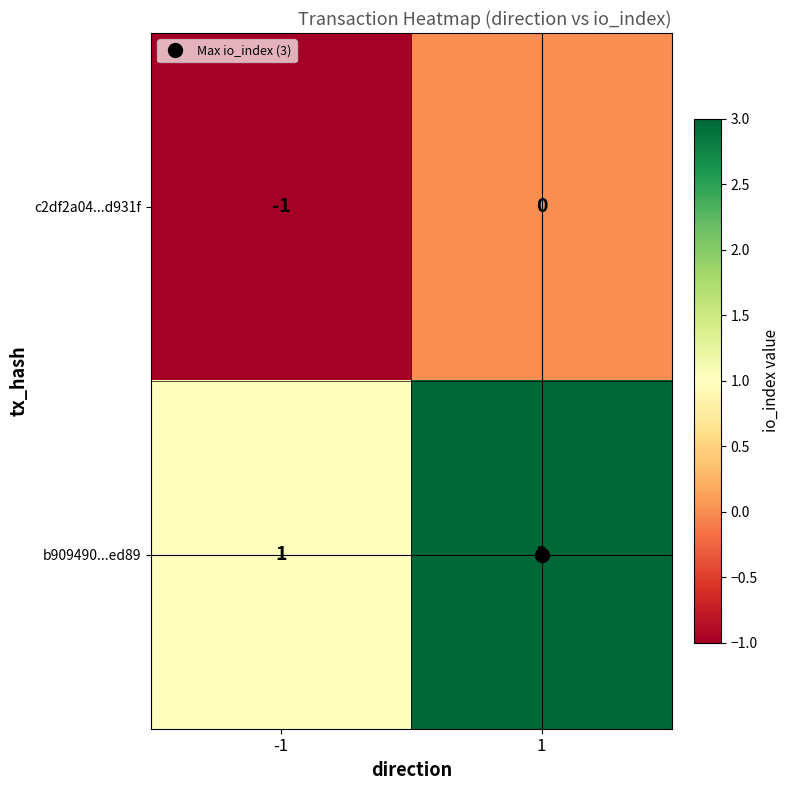

What is the sum of all b909490...ed89 values?

4